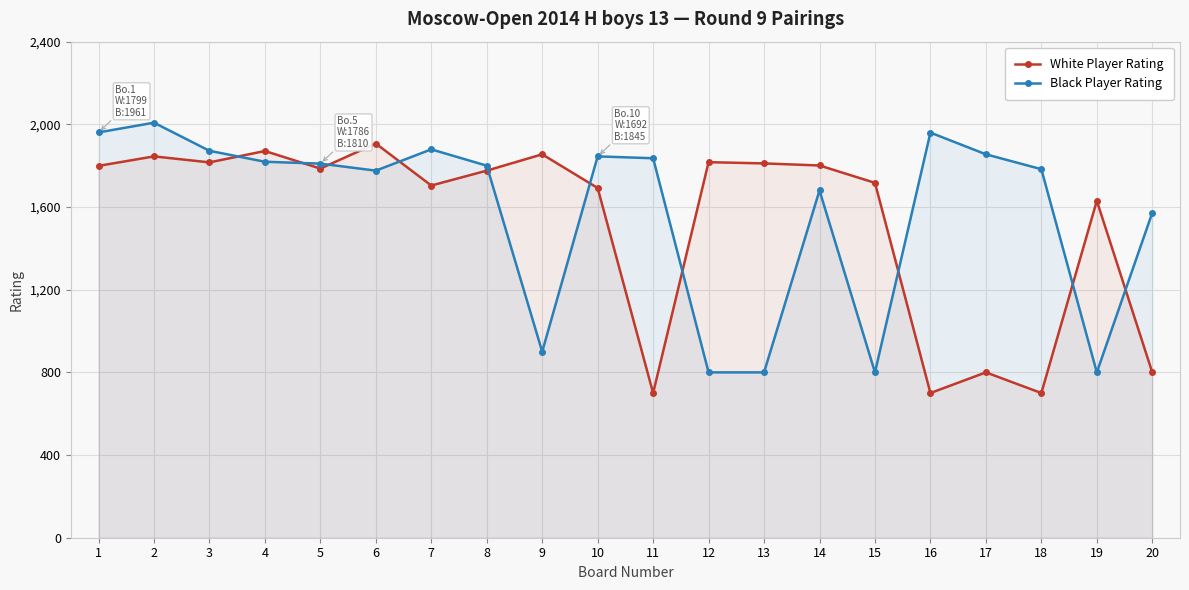

Where do Black Player Rating and White Player Rating first cross each other?

3 and 4